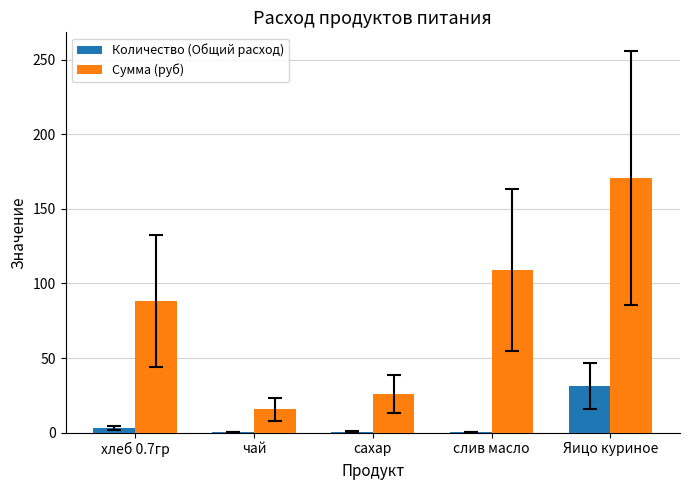

Between хлеб 0.7гр and чай, which series saw the biggest shift?

Сумма (руб)